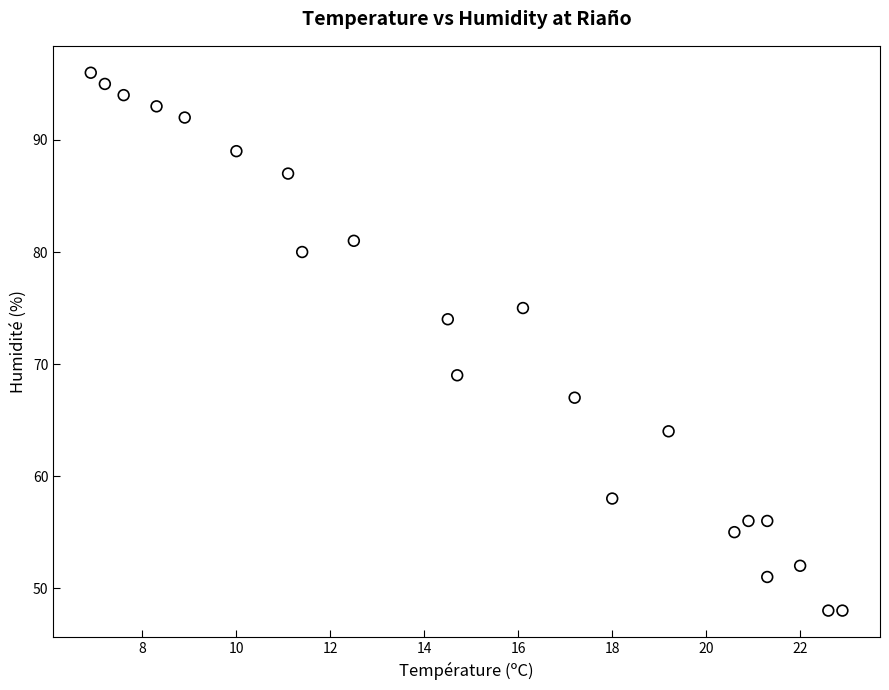

What is the range of Y values (max minus min)?

48